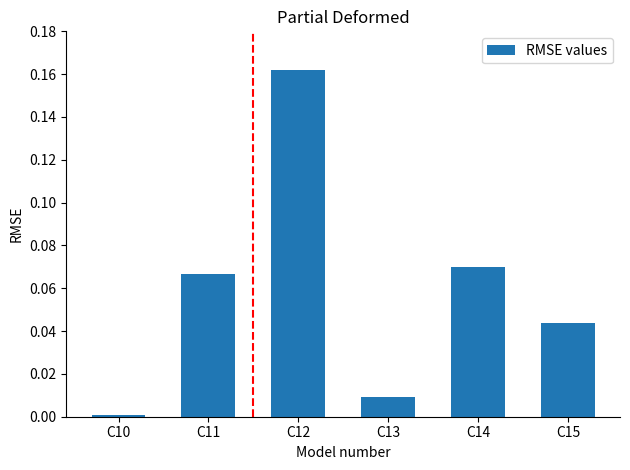

The value at C11 is 0.0. True or false?

False